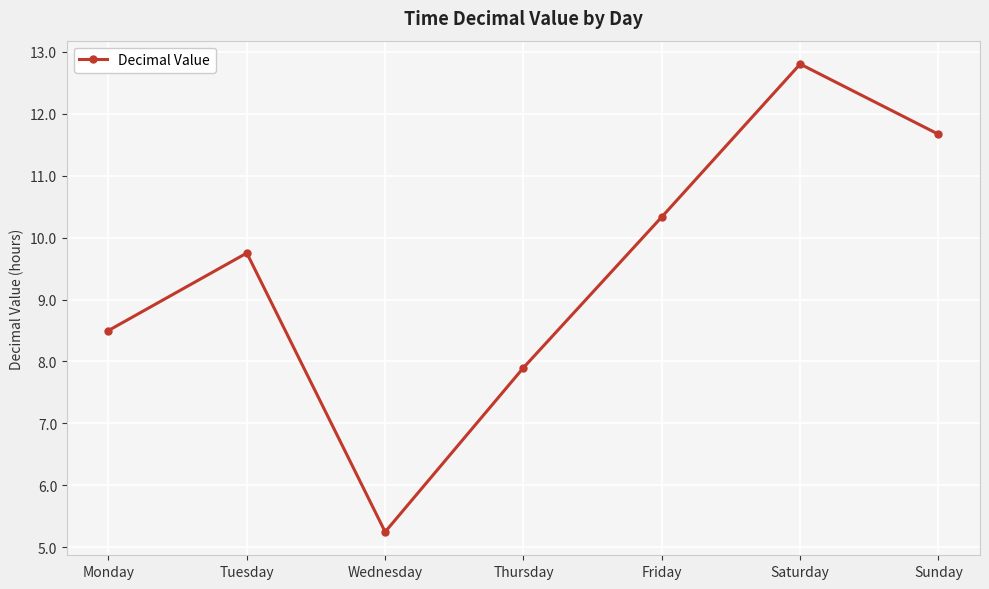

What is the change in value from Monday to Sunday?

+3.2